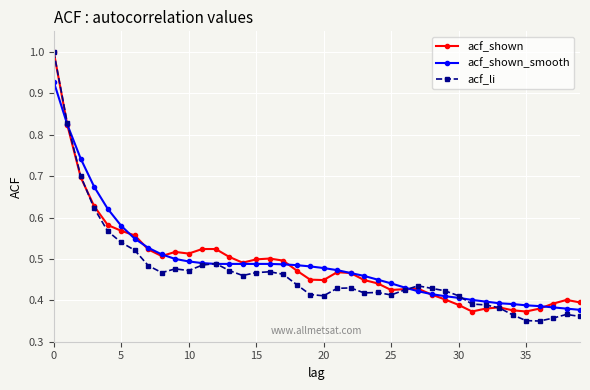

True or false: acf_shown has more than 1 points higher than both neighbors.

True